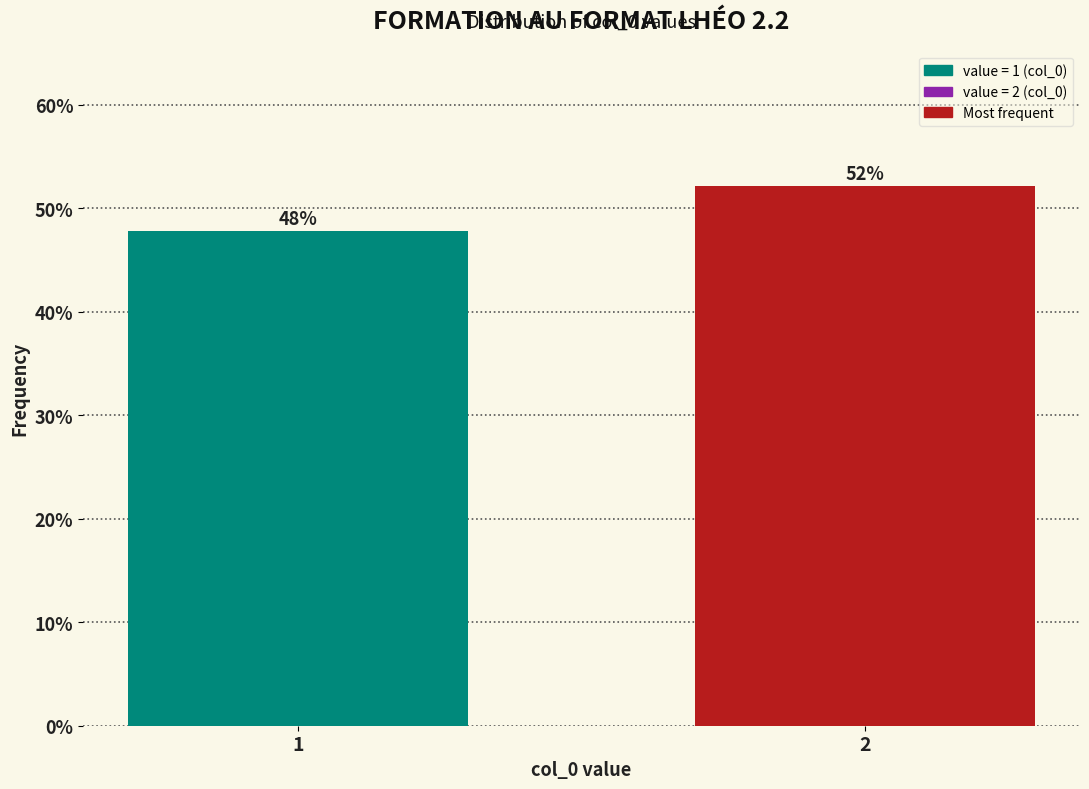

What is the average value?

50.0